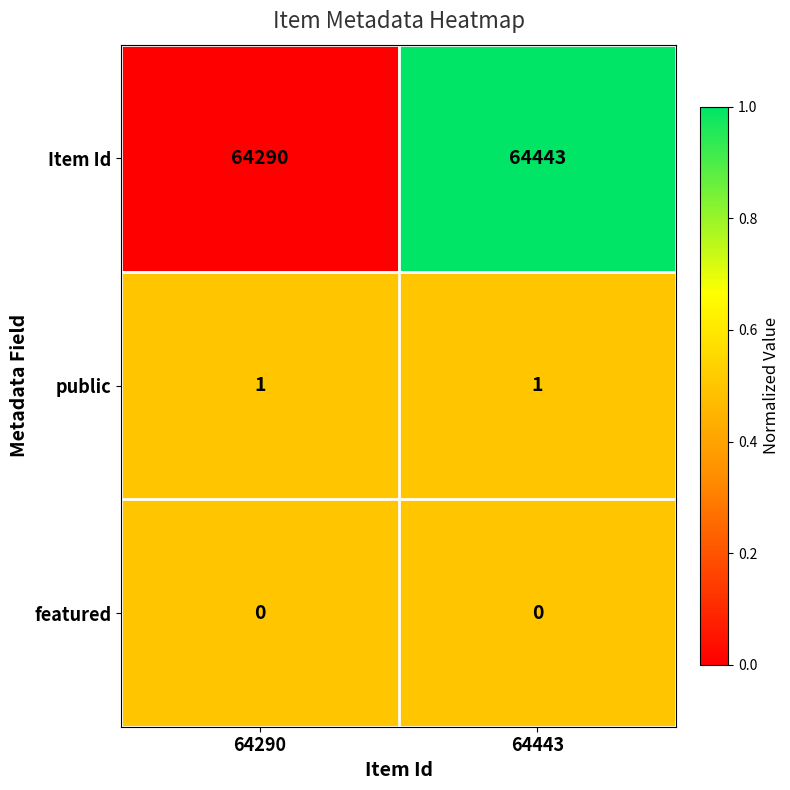

At how many categories does at least one series exceed 0?

2